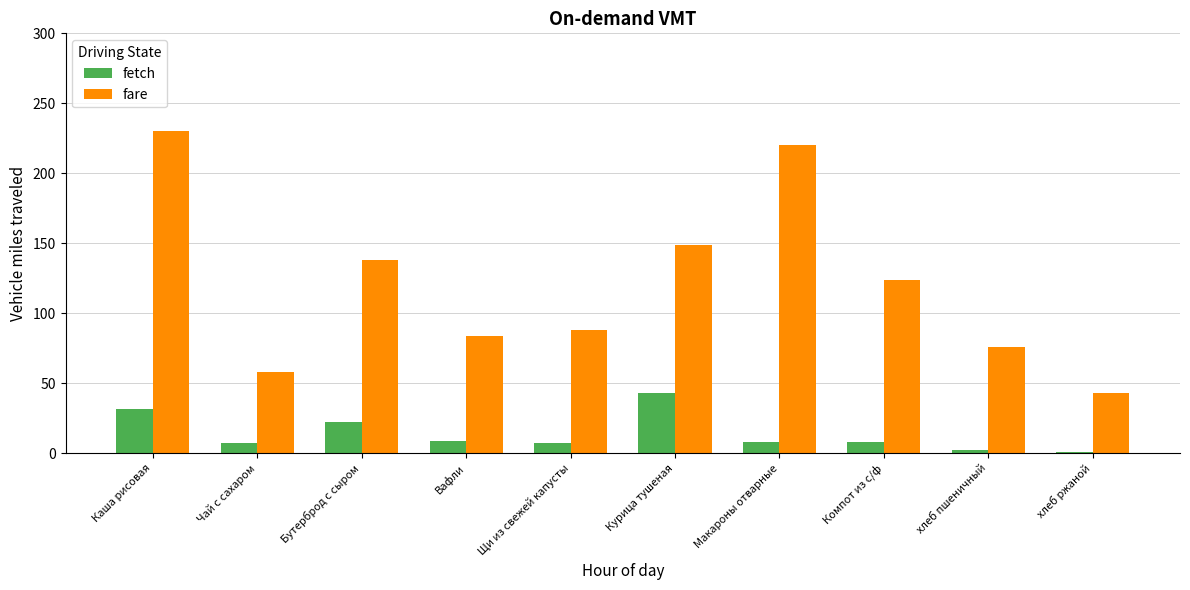

What is the value of the fare bar at the 6th from the left?

149.0